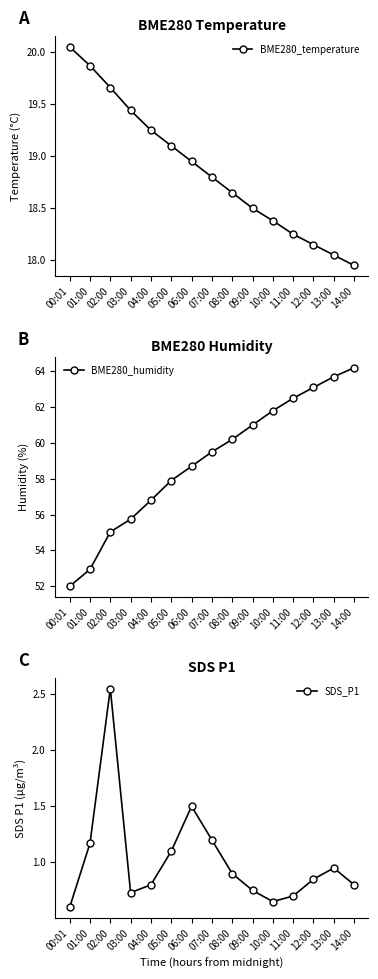

What is the lowest value of the BME280_temperature series?

17.9